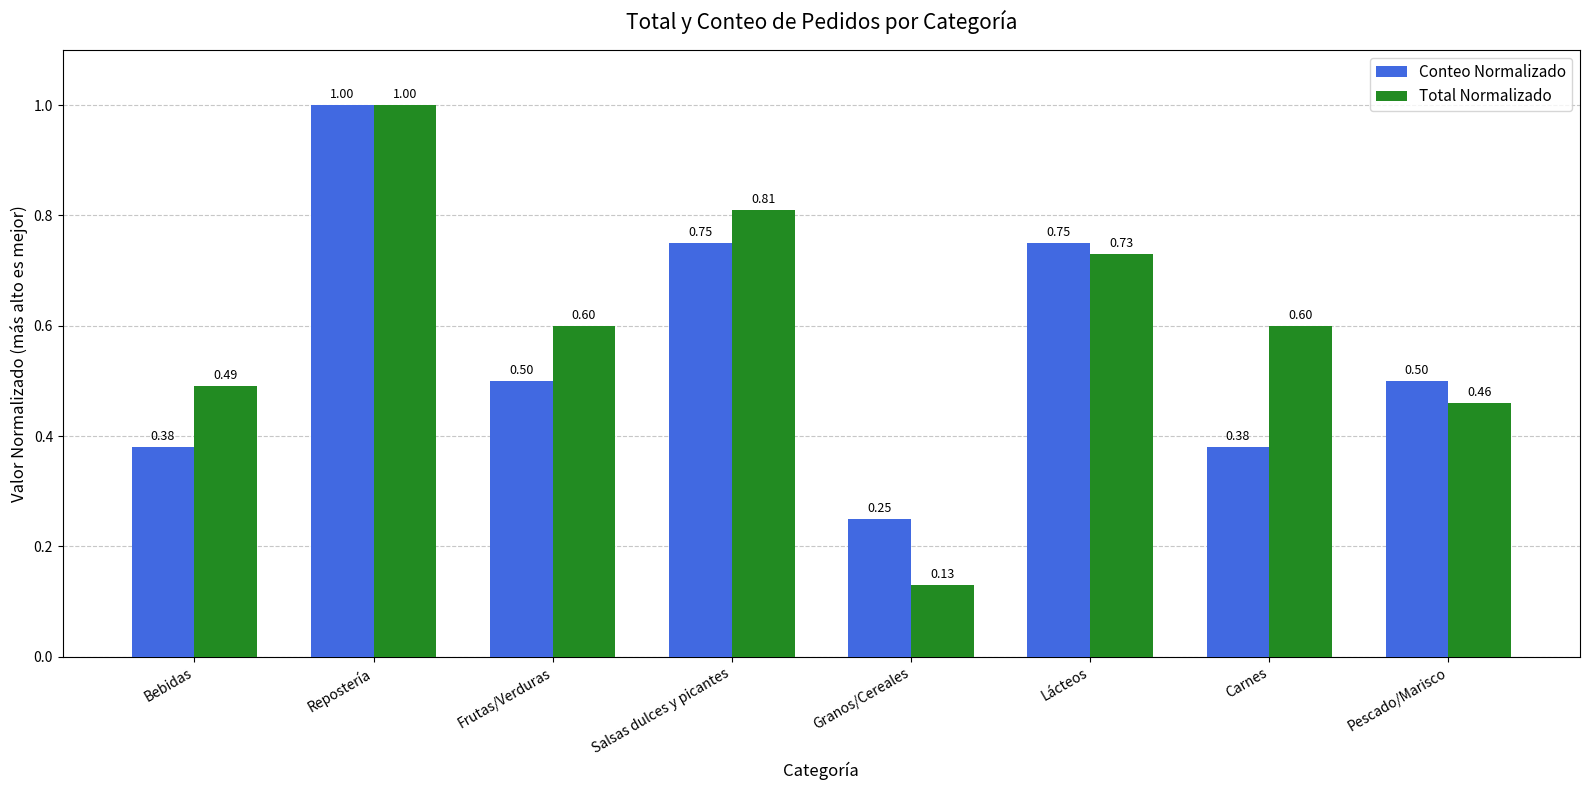

At which category does the chart reach its peak across all series?

Repostería